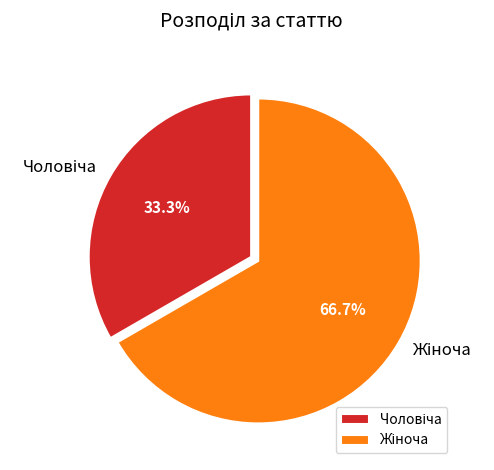

Is there any slice that represents more than half of the pie?

Yes